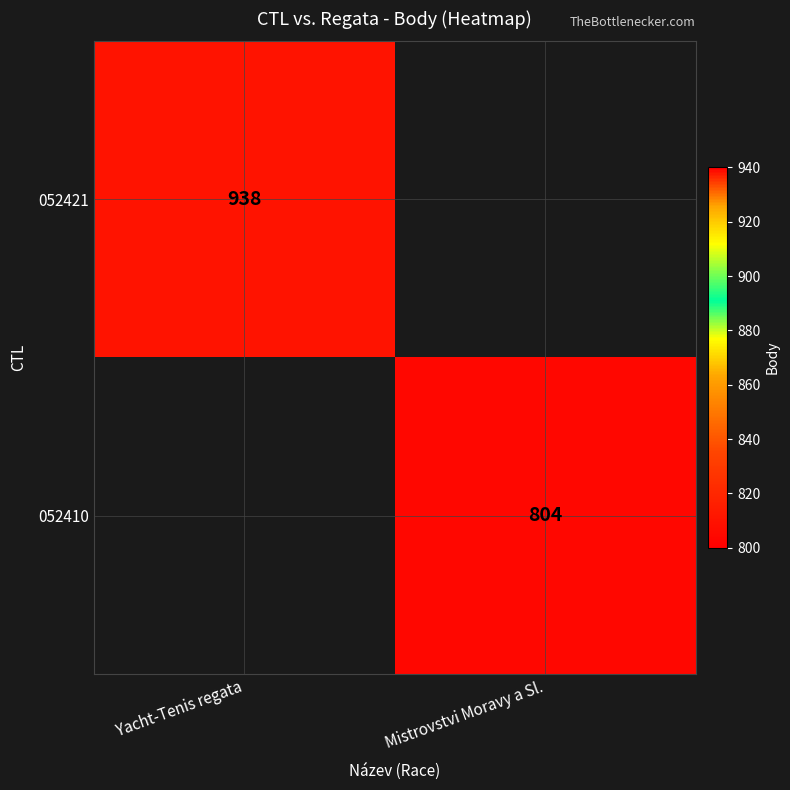

How many series are shown in this chart?

2